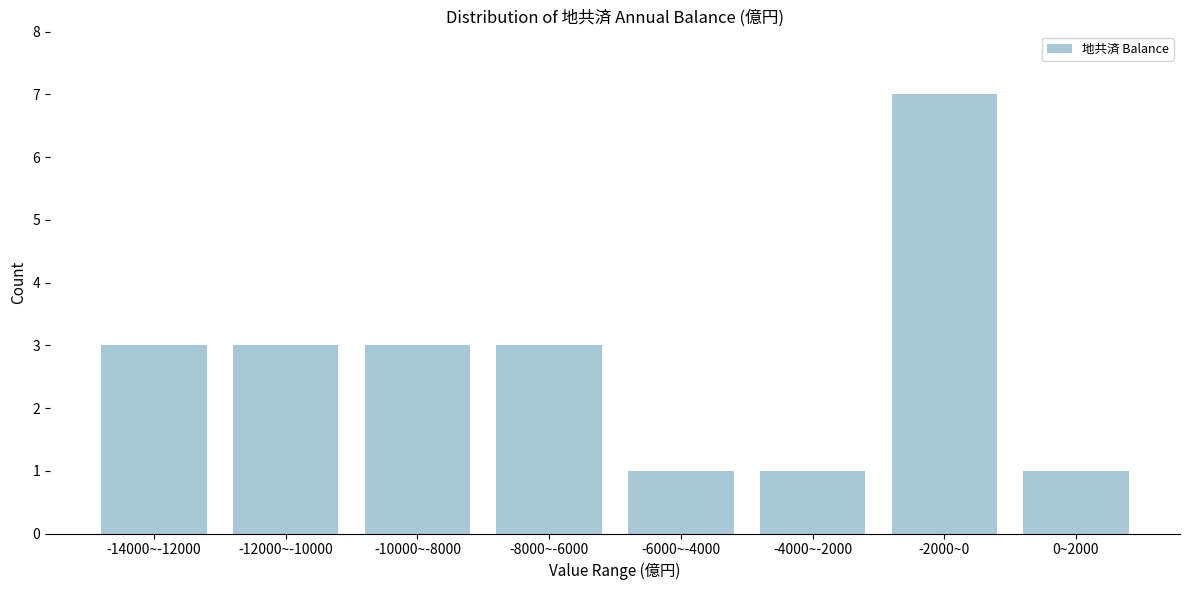

Reading left to right, transcribe all the data shown in this chart.

-14000~-12000=3	-12000~-10000=3	-10000~-8000=3	-8000~-6000=3	-6000~-4000=1	-4000~-2000=1	-2000~0=7	0~2000=1